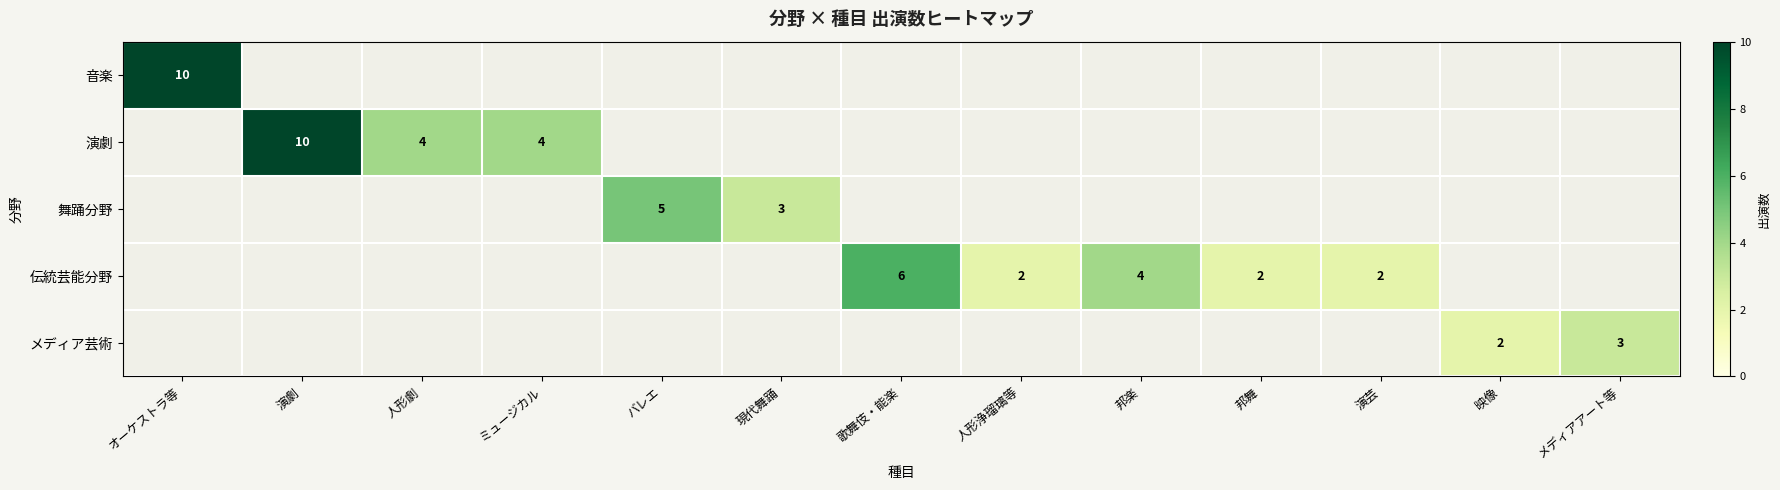

What is the sum of the 舞踊分野 values at バレエ and 現代舞踊?

8